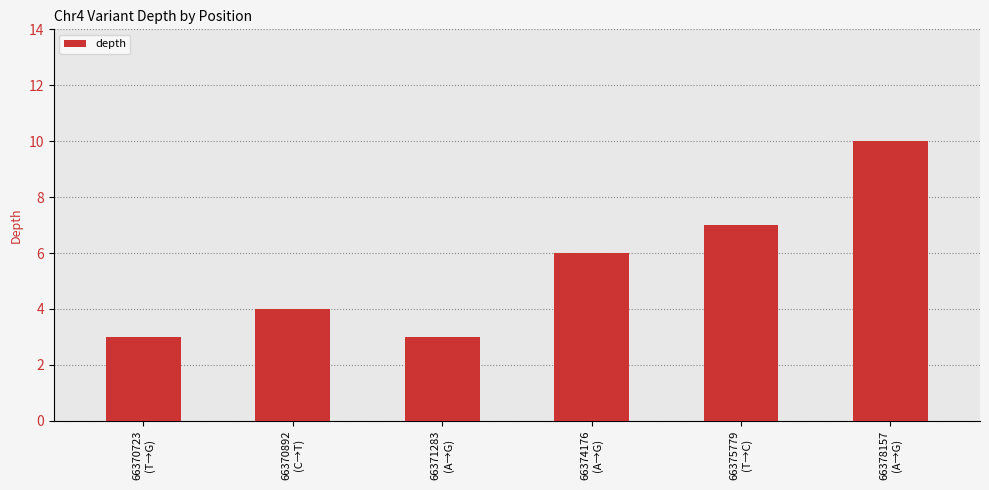

What is the label of the 2nd bar from the left?

66370892
(C→T)